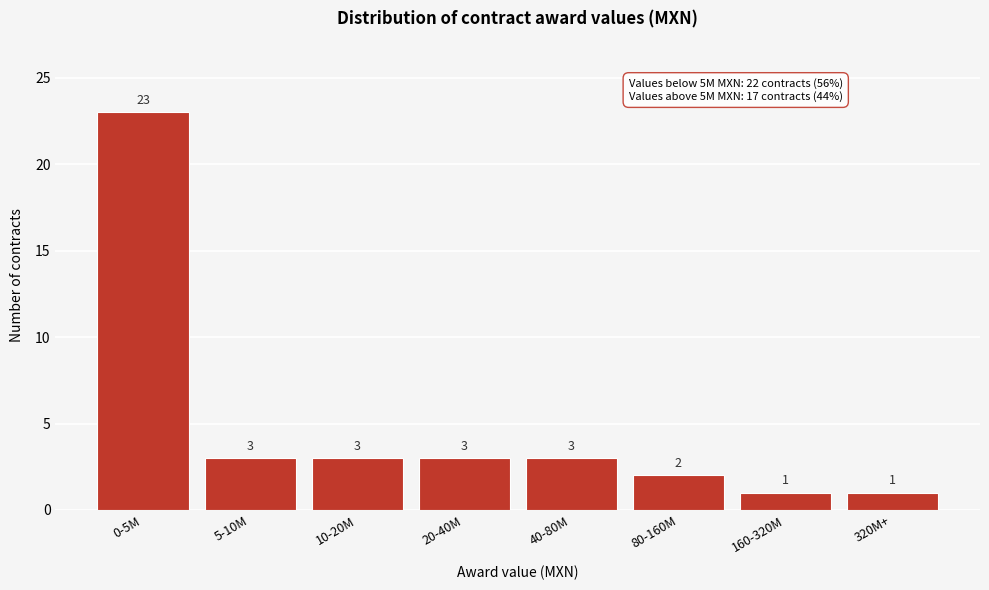

Reading left to right, extract all data points from this chart.

23	3	3	3	3	2	1	1